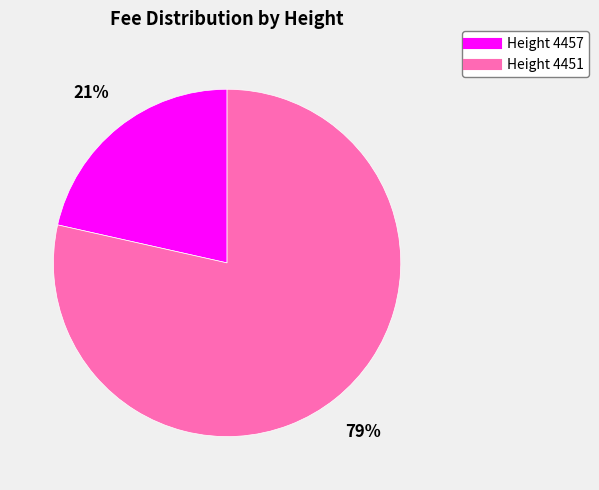

Does any single category account for the majority?

Yes